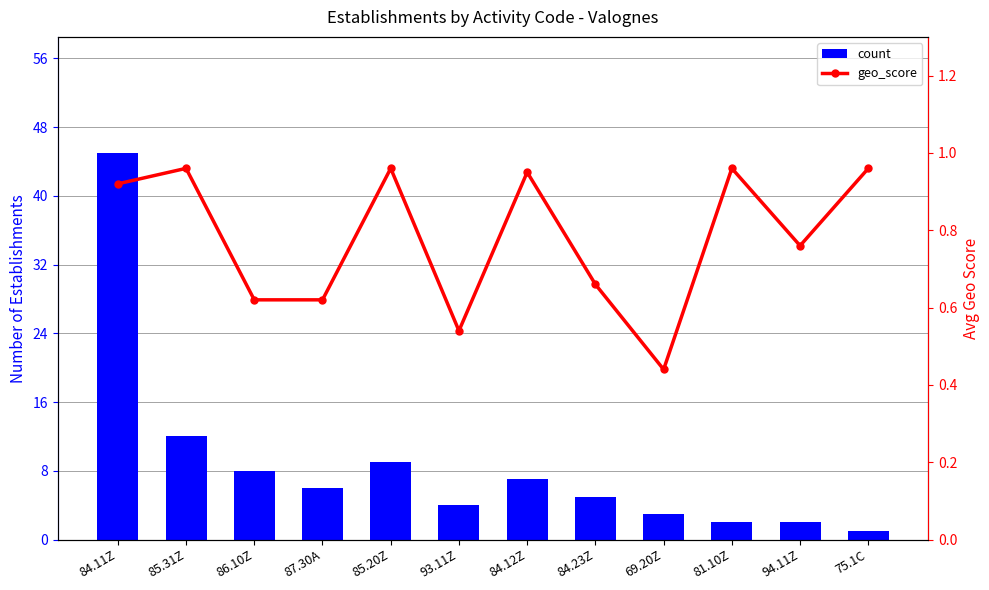

Which series changed the most between 86.10Z and 94.11Z?

count